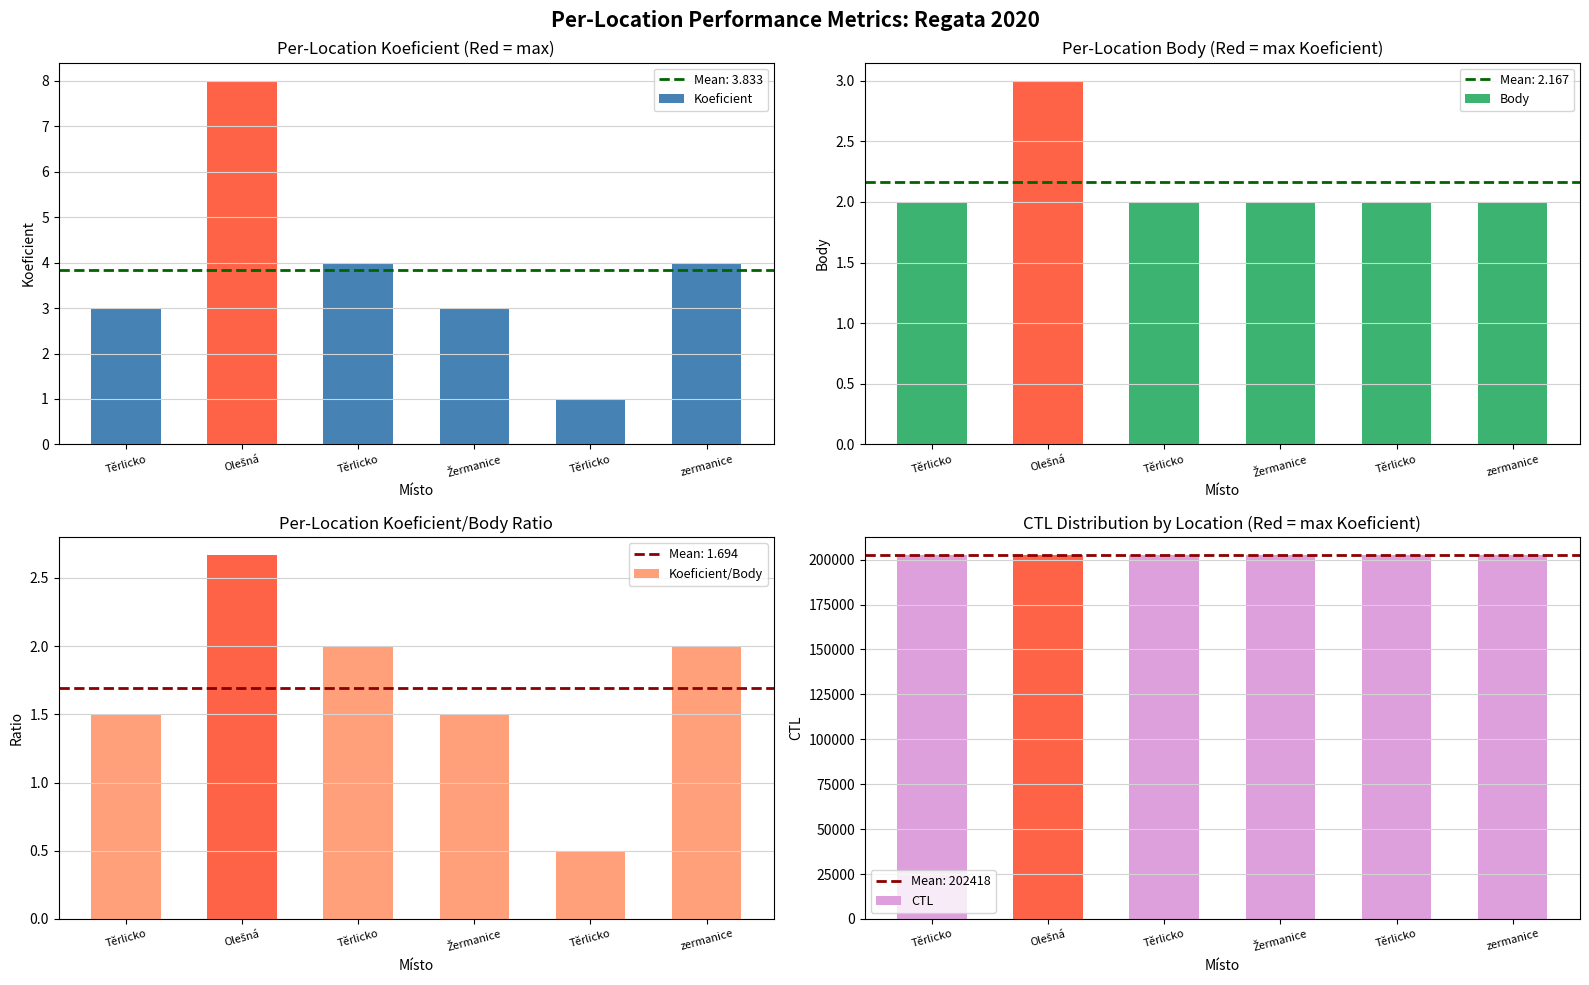

Does the chart contain stacked bars?

No